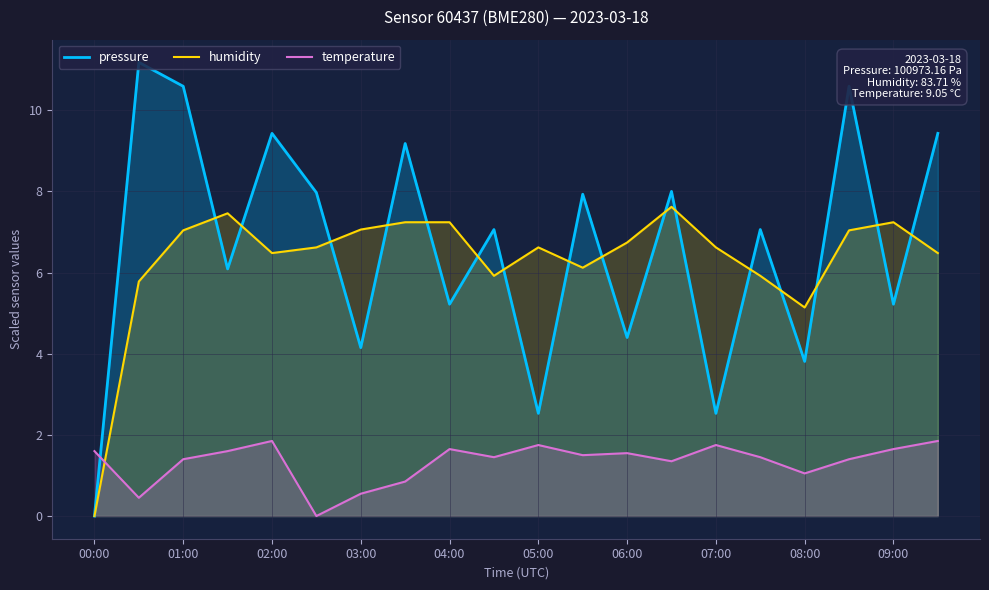

True or false: temperature has more than 2 interior local peaks.

True